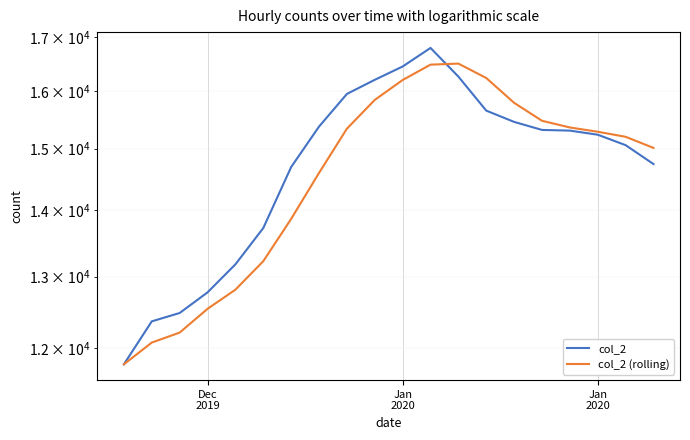

What are all the series names shown in the legend?

col_2, col_2 (rolling)